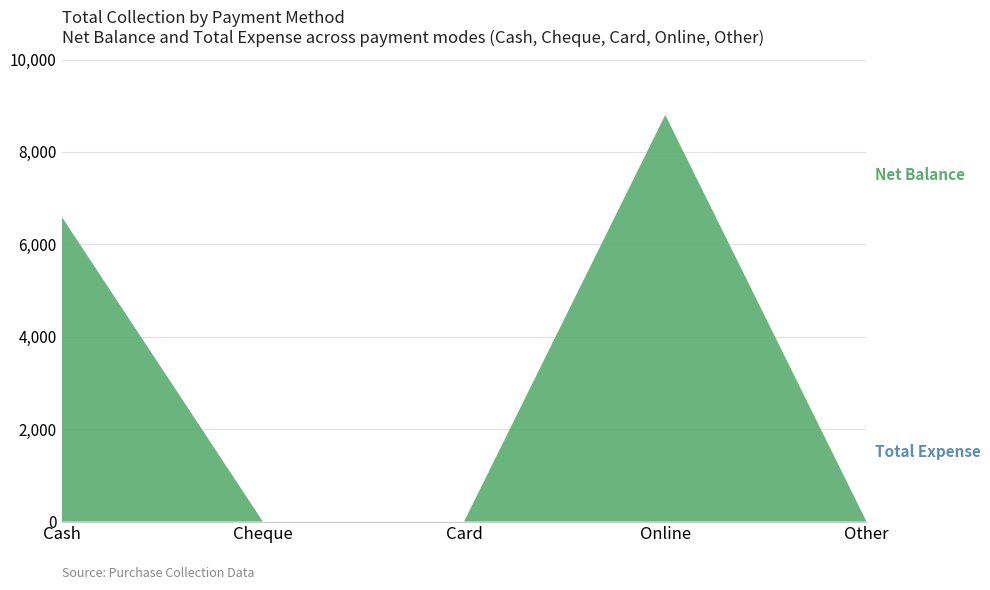

Reading left to right, list all the values displayed in this chart.

Net Balance: Cash=6600	Cheque=0	Card=0	Online=8800	Other=0
Total Expense: Cash=0	Cheque=0	Card=0	Online=0	Other=0